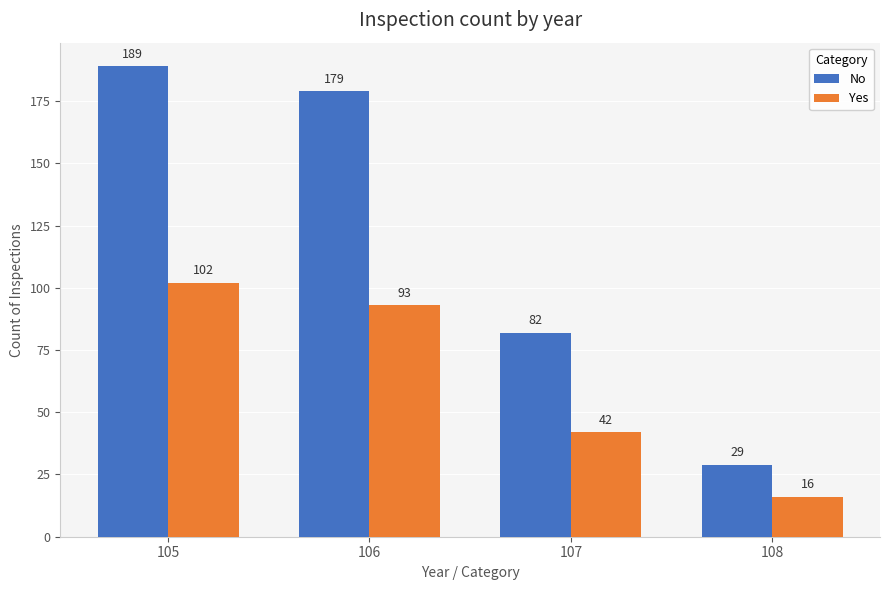

Which series has the largest total across all categories?

No